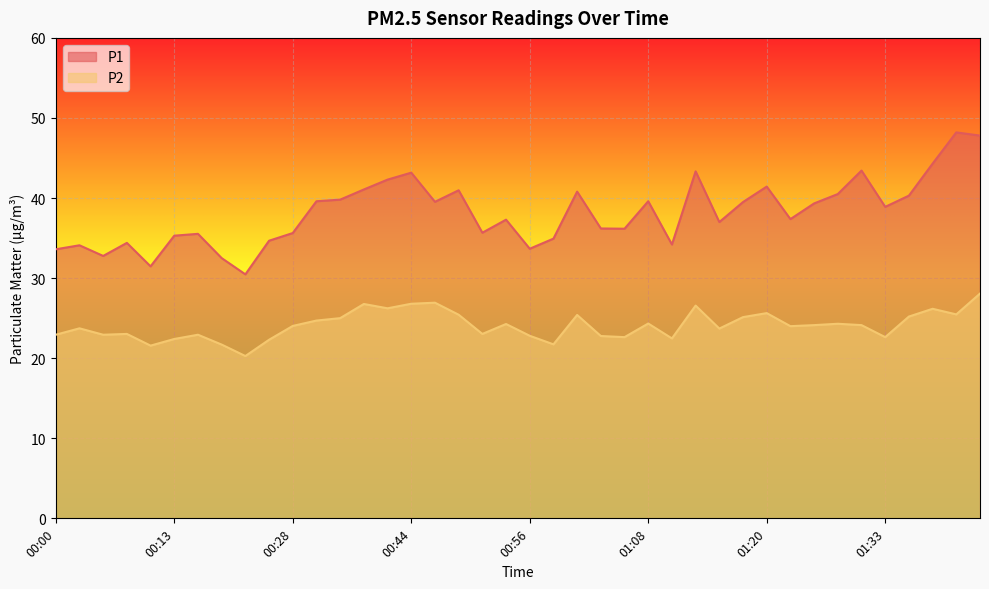

Which series has the largest total across all categories?

P1